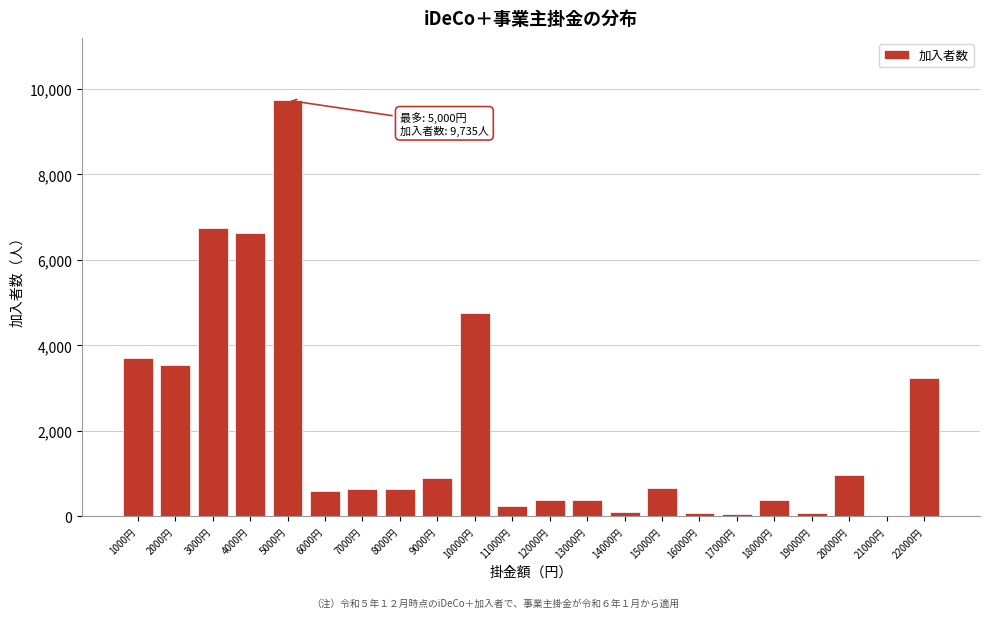

The chart shows a value of 6740 at 3000円. True or false?

True